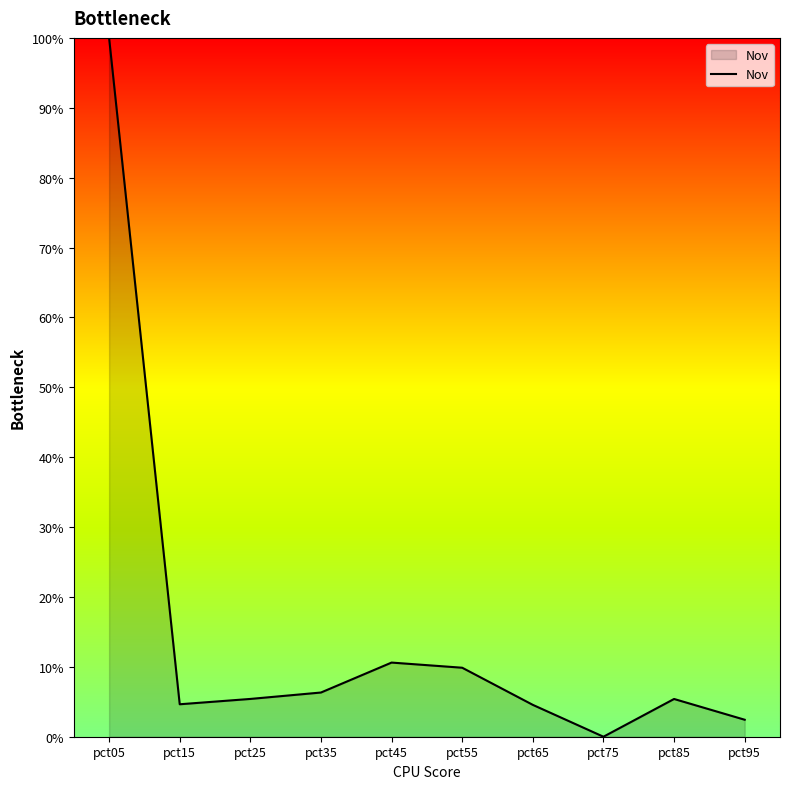

True or false: the data shows 5.4 at pct25.

True